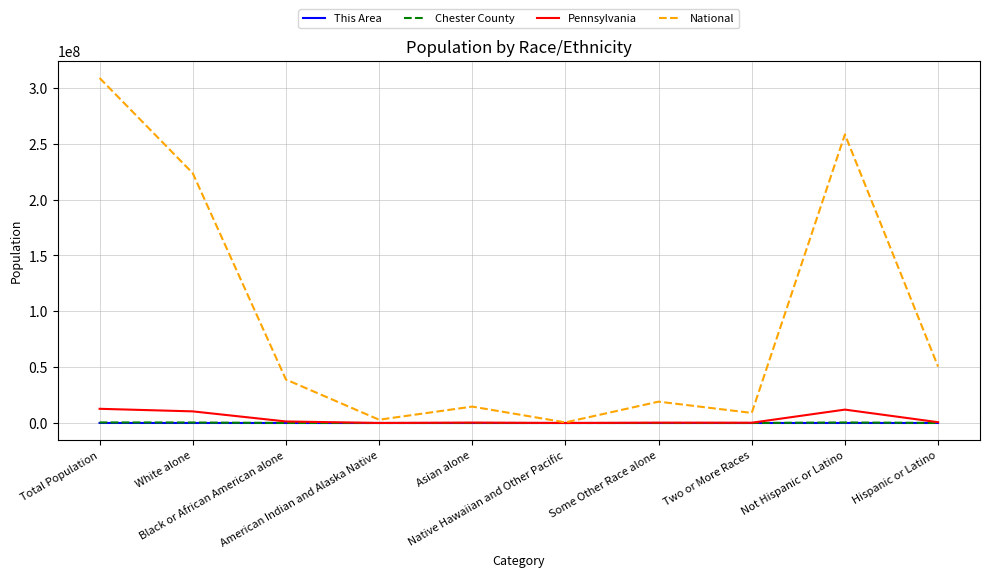

Which series has the largest total across all categories?

National